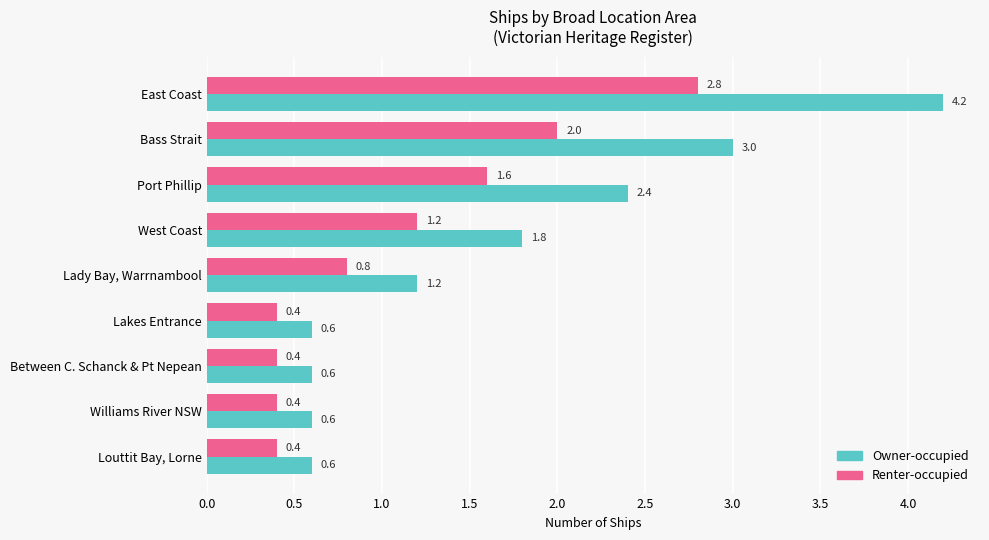

Is the value of Renter-occupied at Lakes Entrance greater than the value of Owner-occupied at Lady Bay, Warrnambool?

No